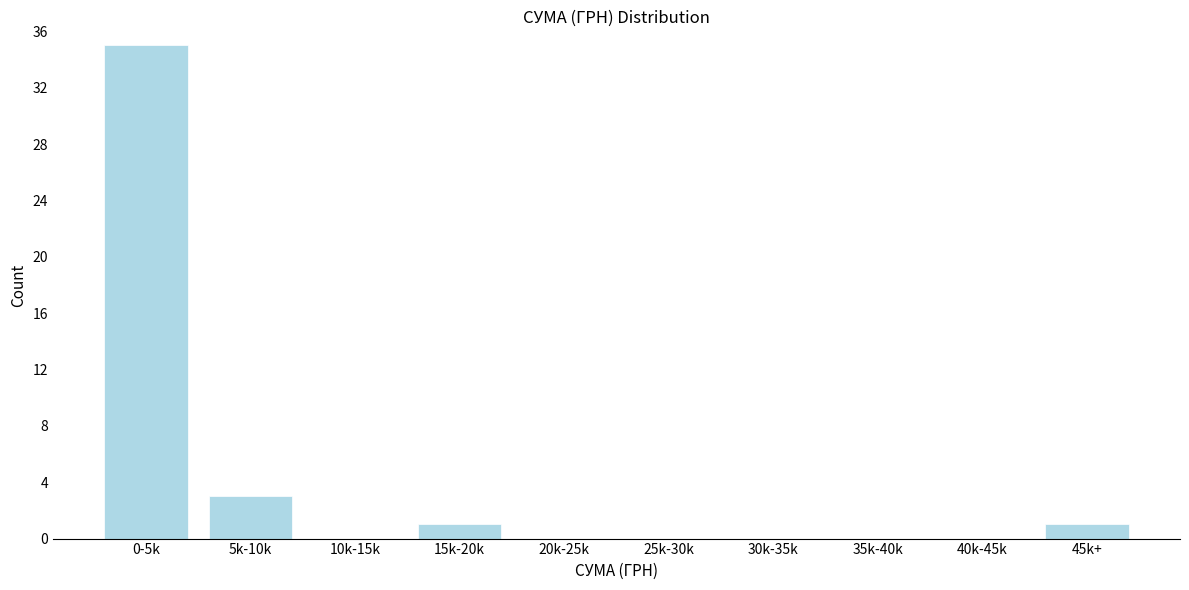

Reading right to left, extract all data points from this chart.

45k+=1	40k-45k=0	35k-40k=0	30k-35k=0	25k-30k=0	20k-25k=0	15k-20k=1	10k-15k=0	5k-10k=3	0-5k=35